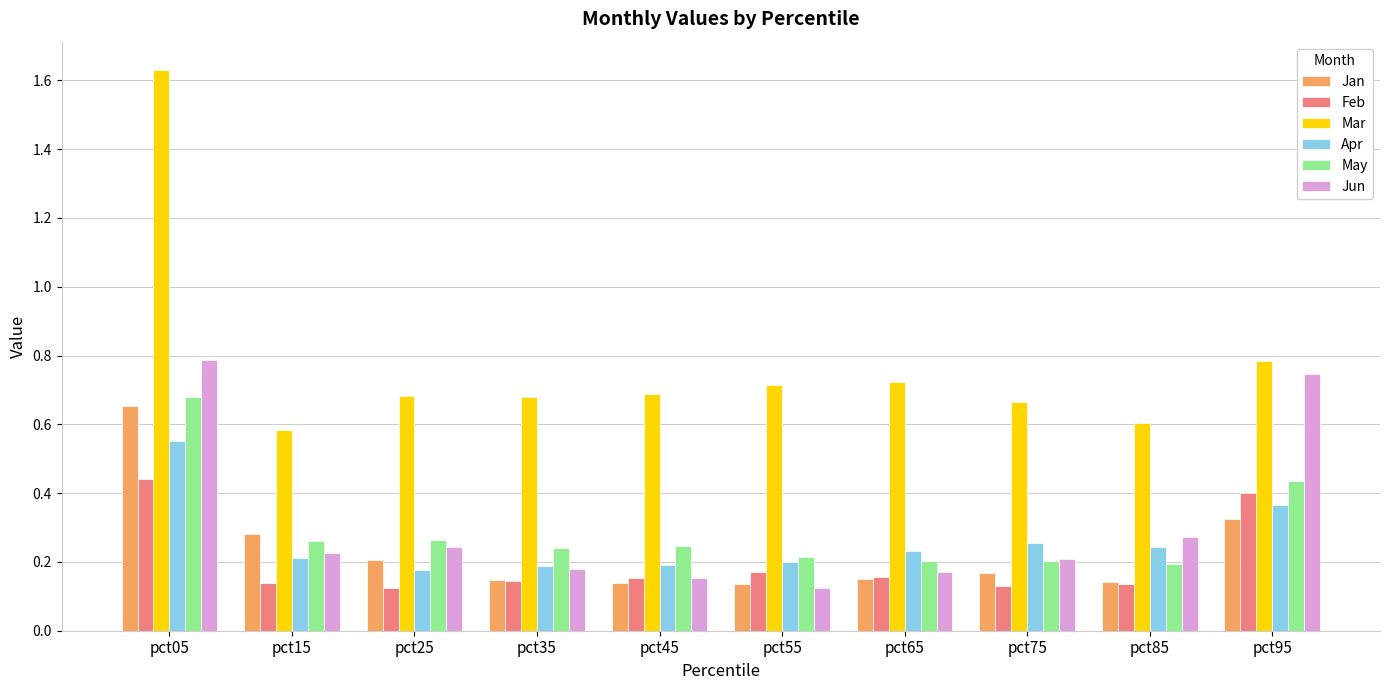

What is the difference between the maximum and minimum values in the May series?

0.5